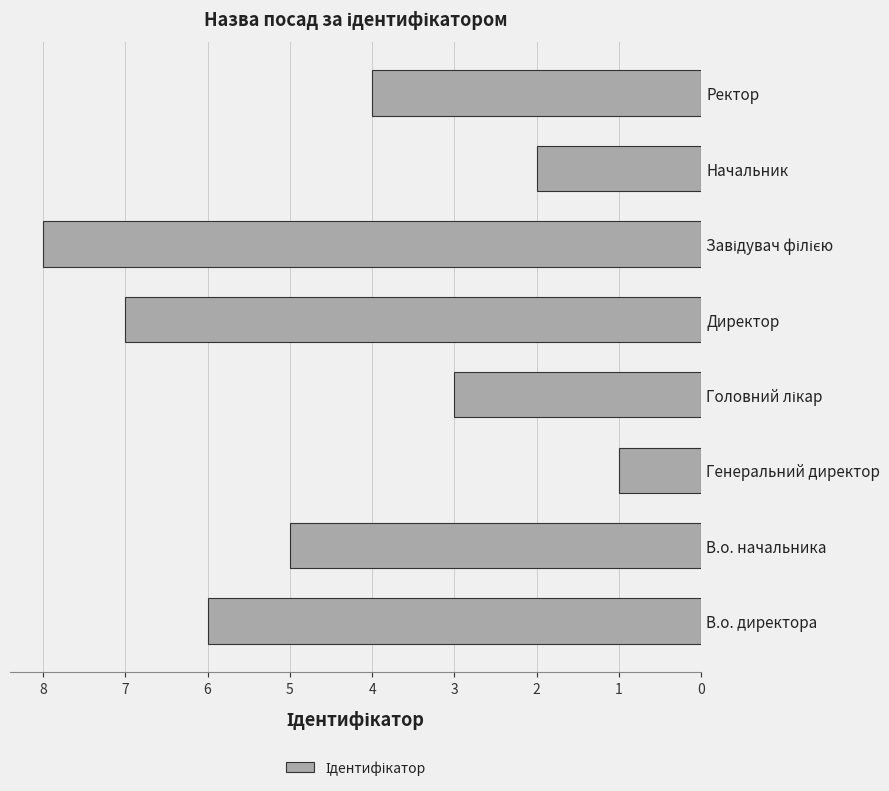

Reading top to bottom, list all the values displayed in this chart.

4	2	8	7	3	1	5	6